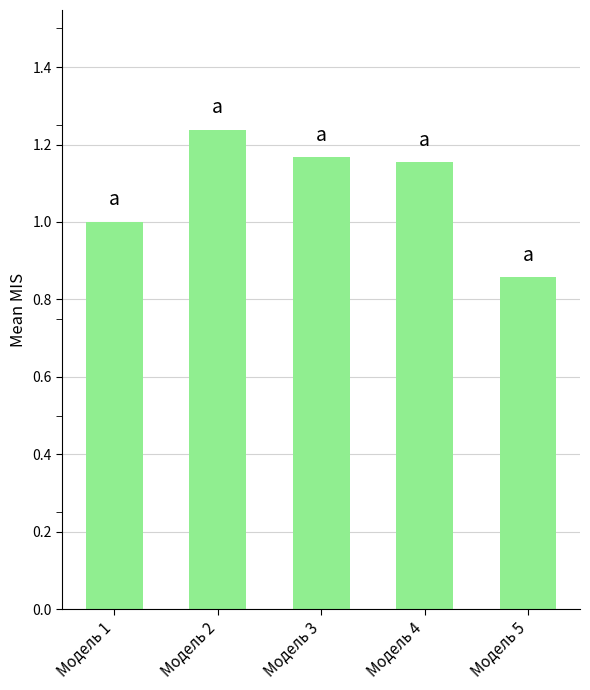

Which label corresponds to the largest value in the chart?

Модель 2